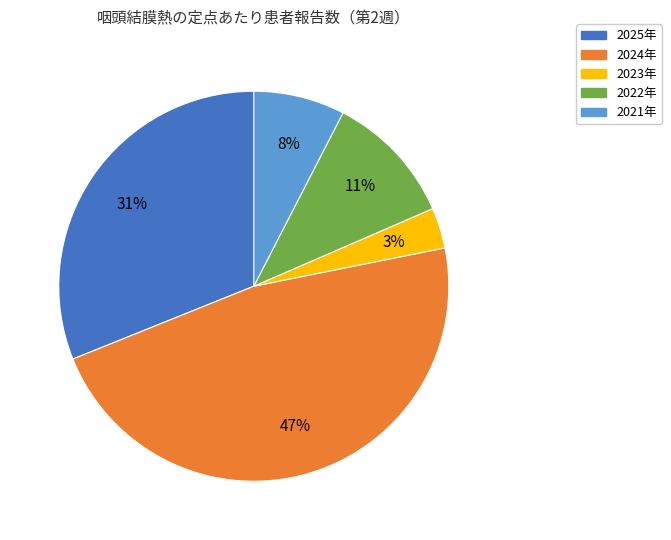

Is there a majority slice in this chart?

No